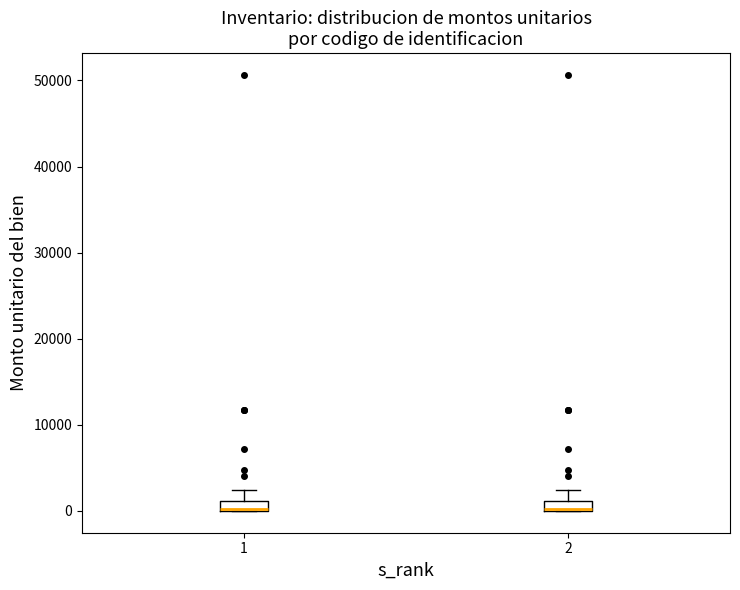

Where is the lower edge of the box at x = 2 on the y-axis? The values are not printed on the chart, so give them approximately, as read against the axis.

0